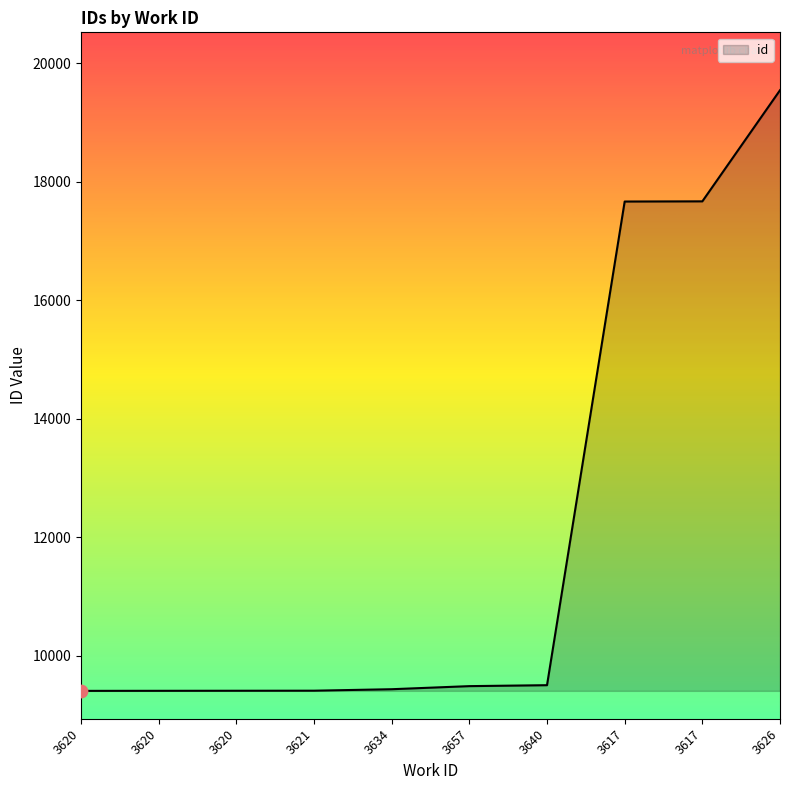

Between 3634 and 3626, which is larger?

3626